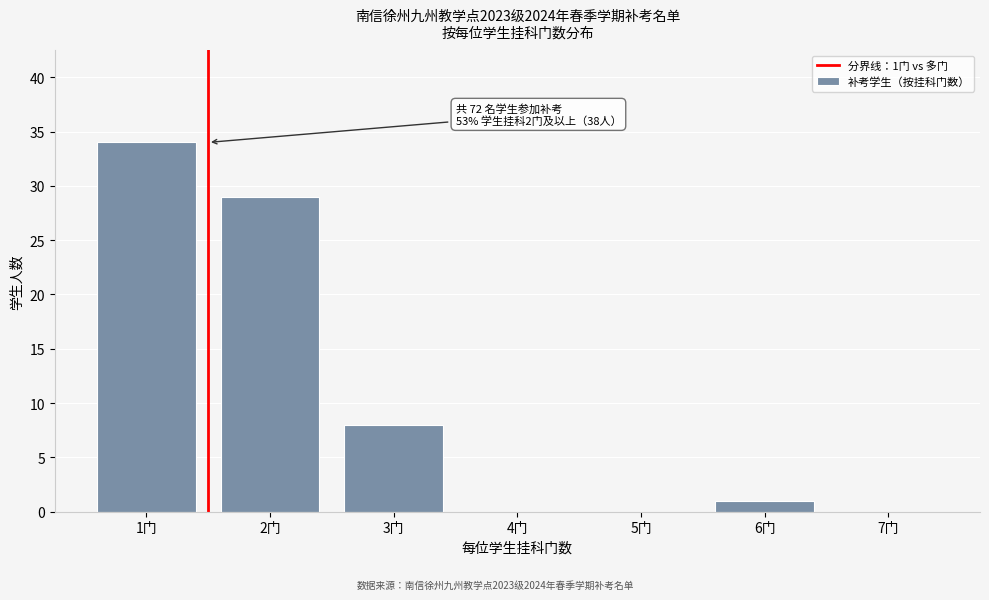

Over which range of the x-axis is the bar tallest?

0.5 to 1.5